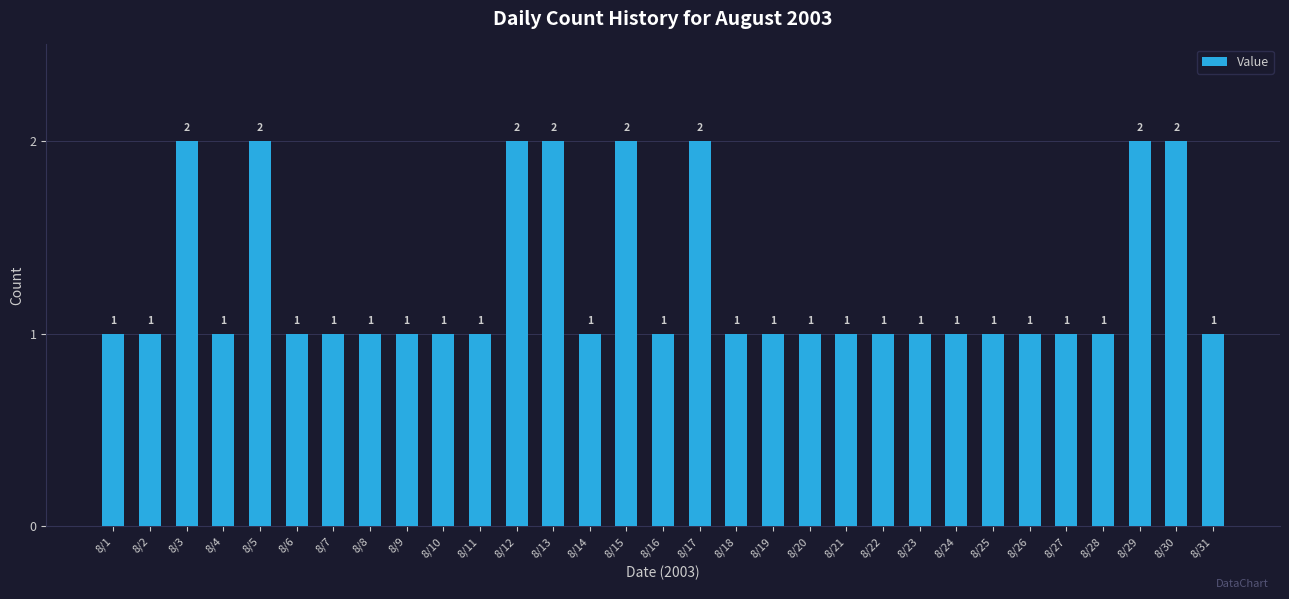

How many data points are above 1?

8